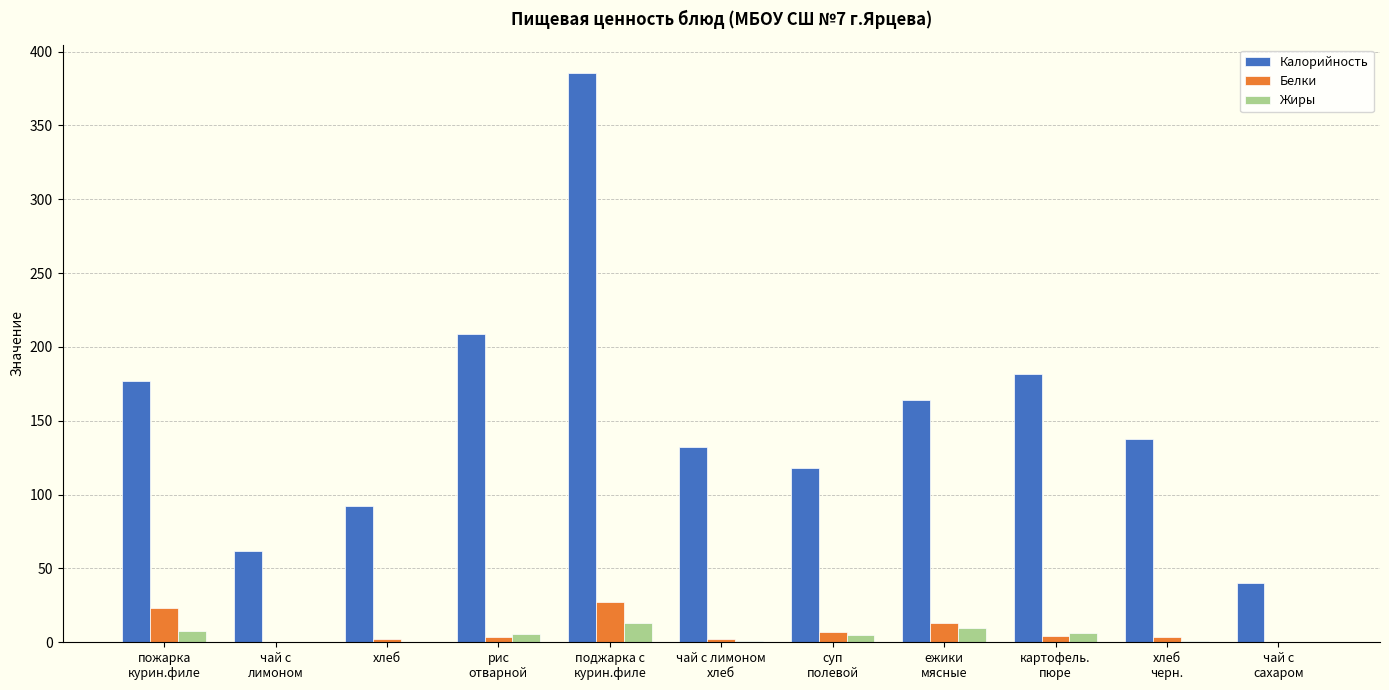

At which category is the sum across all series the highest?

поджарка с
курин.филе